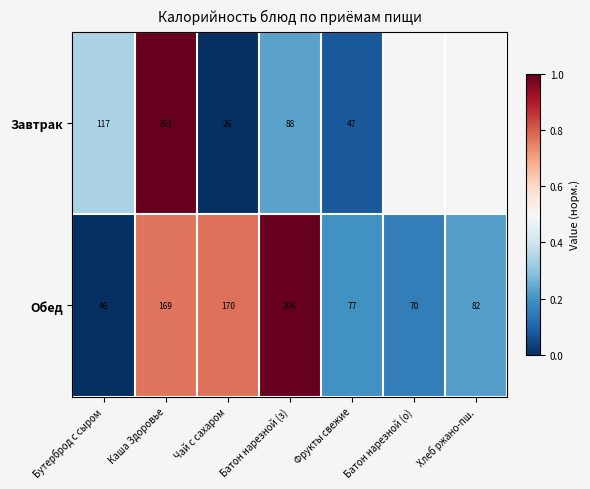

Rank the series at Чай с сахаром from lowest to highest value.

Завтрак, Обед